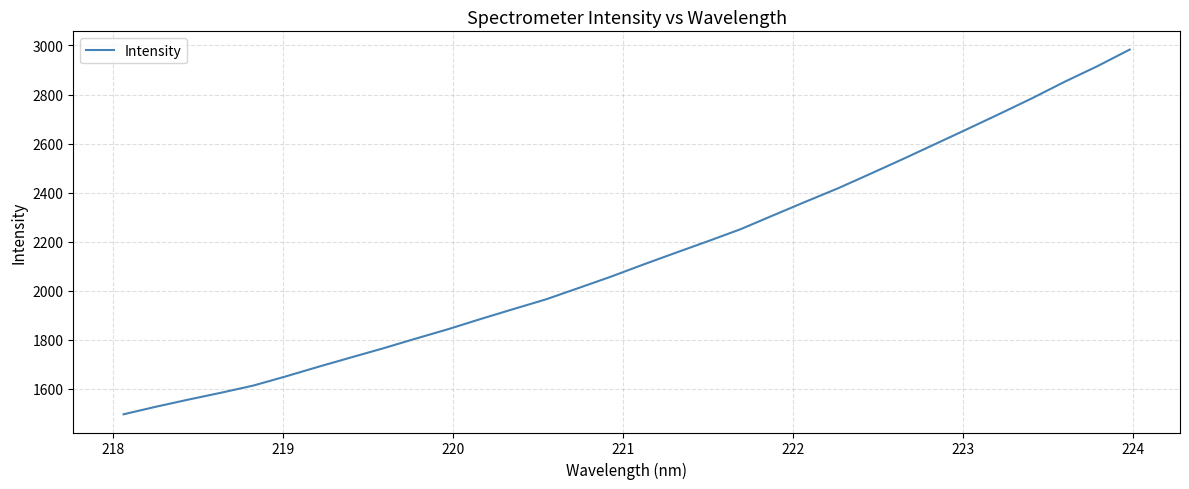

How many lines are shown in the chart?

1